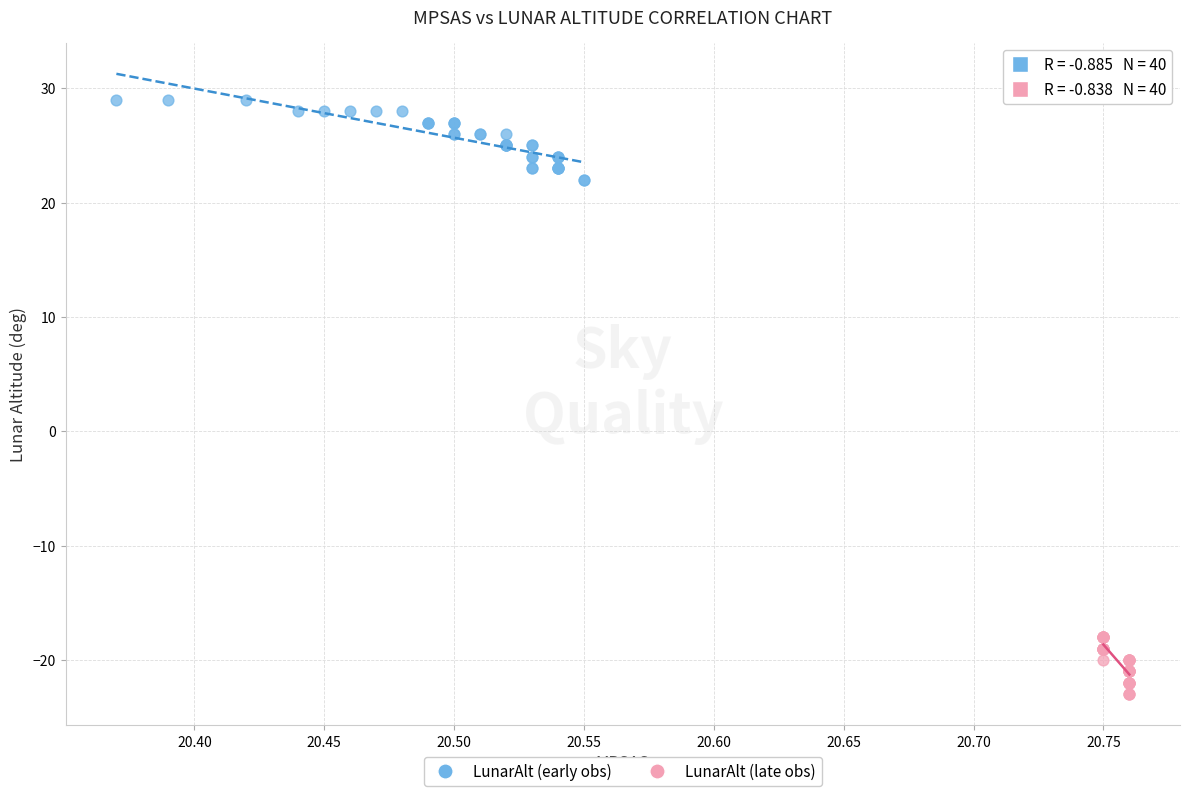

Which series has the widest spread of Y values?

LunarAlt (early obs)